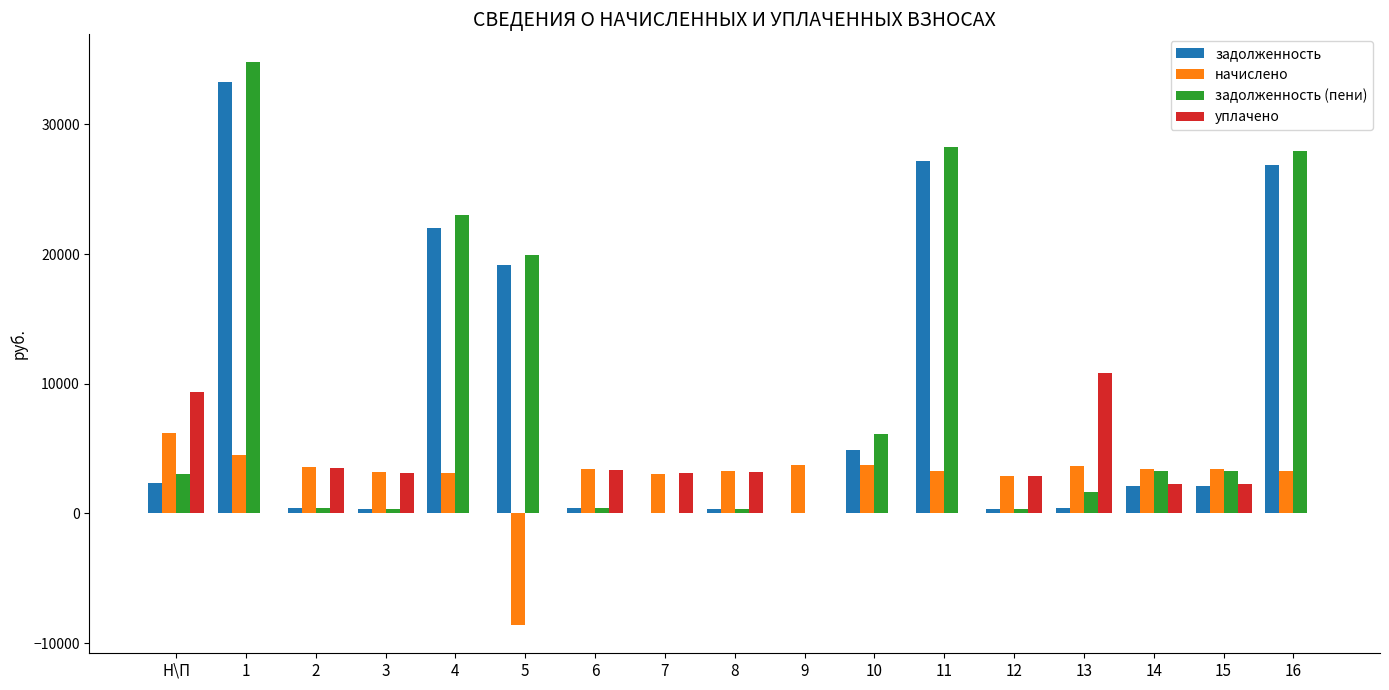

The value of уплачено at 14 is 2304.0. True or false?

True